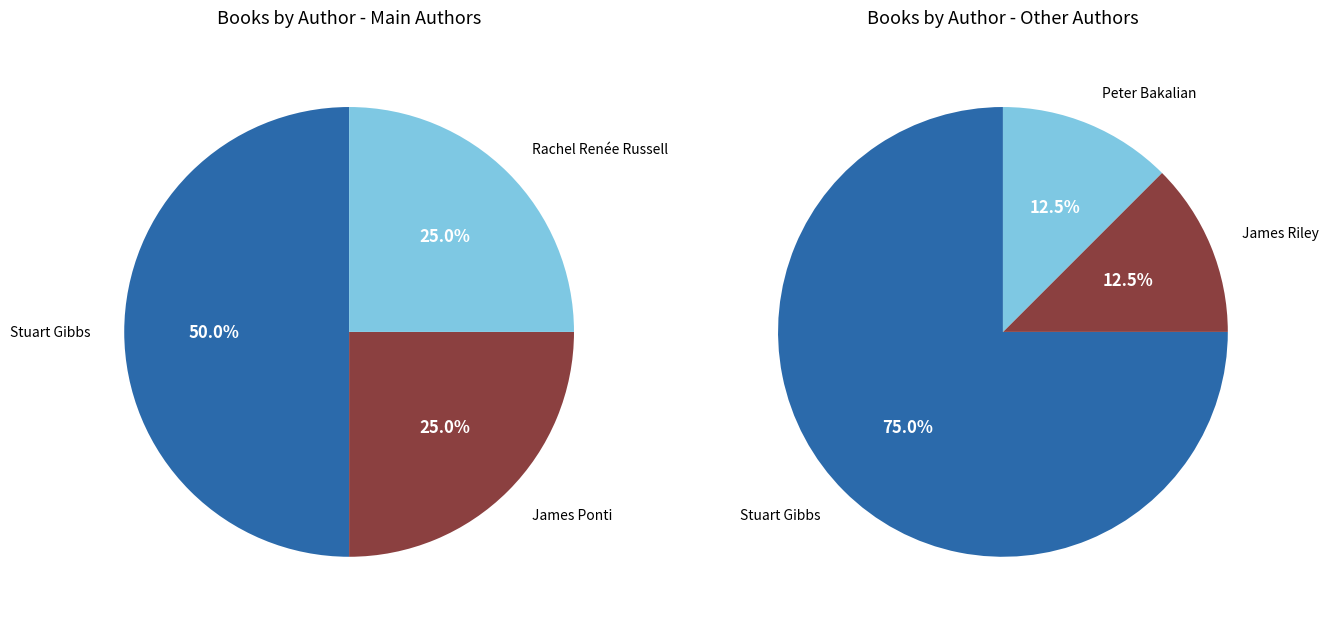

Does any single category account for the majority?

No